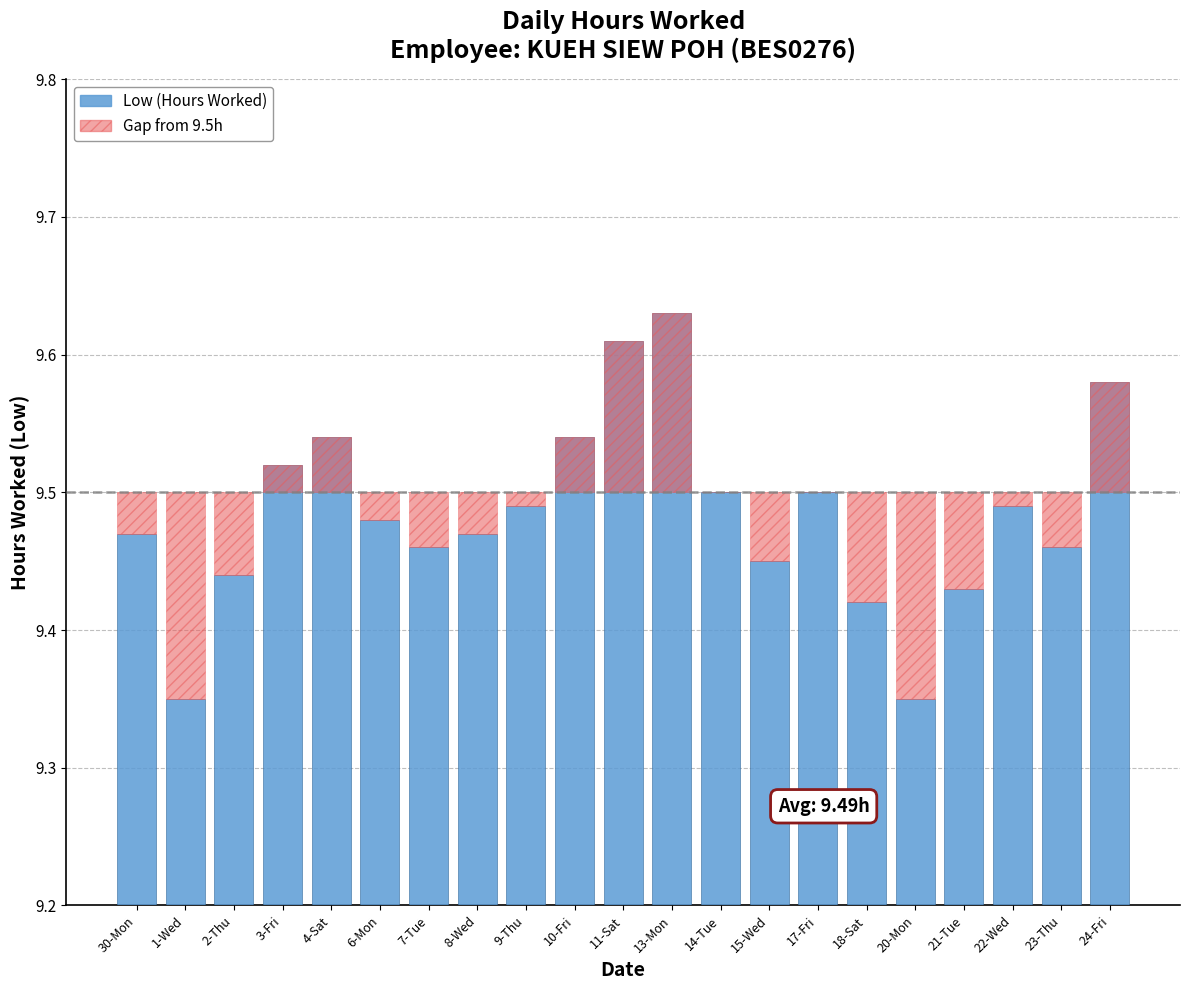

Is it true that Gap from 9.5h equals 0.1 at 21-Tue?

False